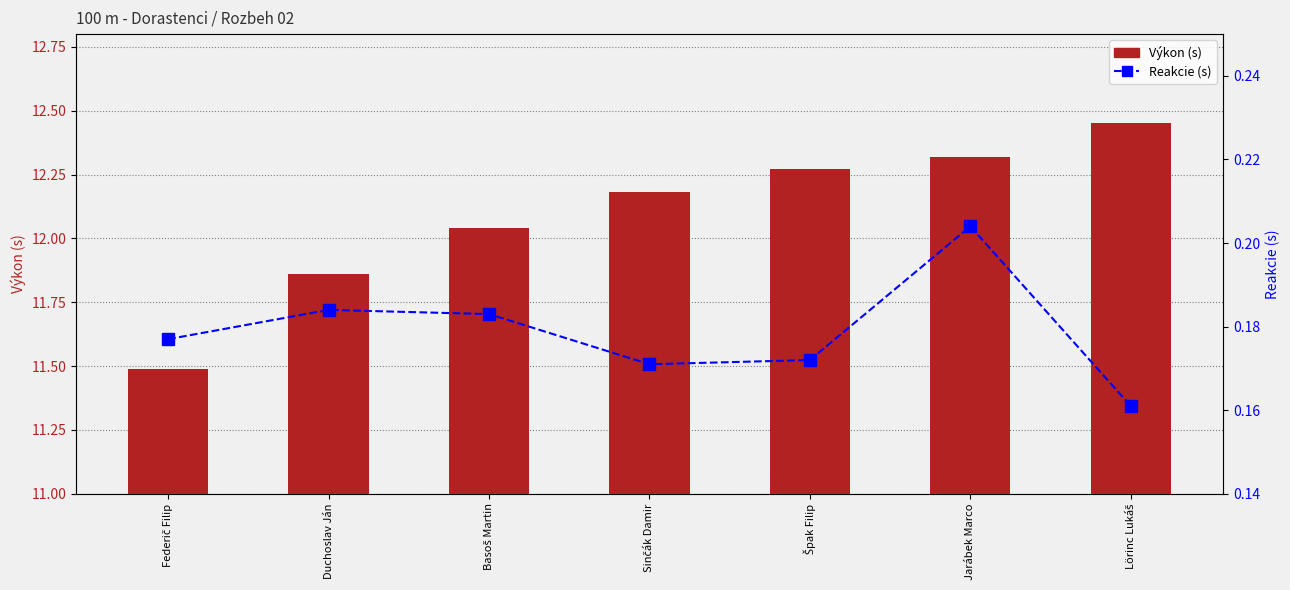

Rank the categories by Výkon (s) value from highest to lowest.

Lörinc Lukáš, Jarábek Marco, Špak Filip, Sinčák Damir, Basoš Martin, Duchoslav Ján, Federič Filip